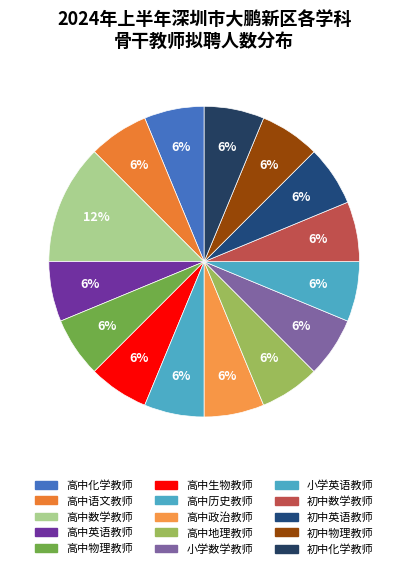

Count the number of slices in the pie.

15